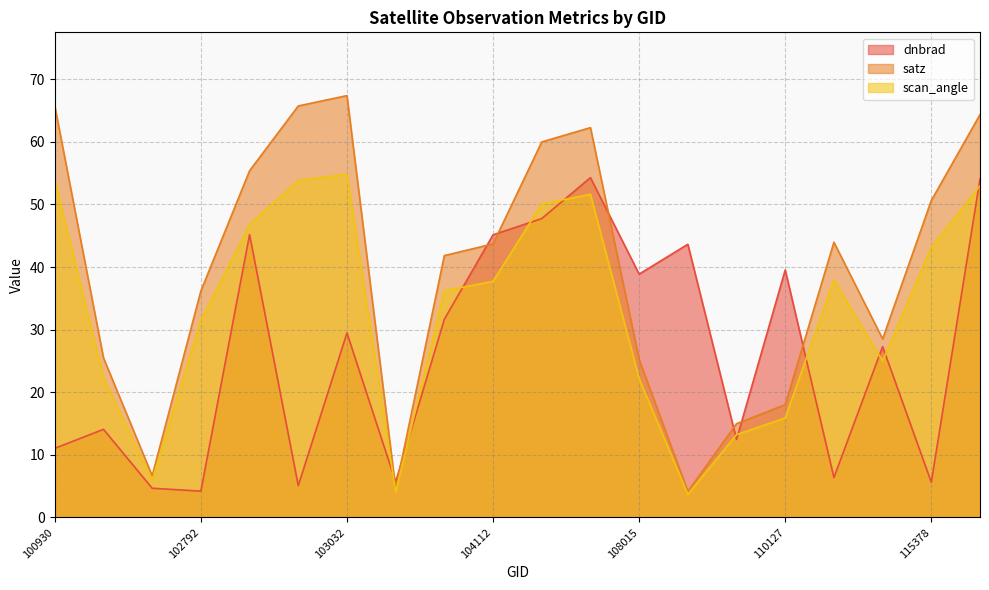

At which label is dnbrad closest to 29?

103032